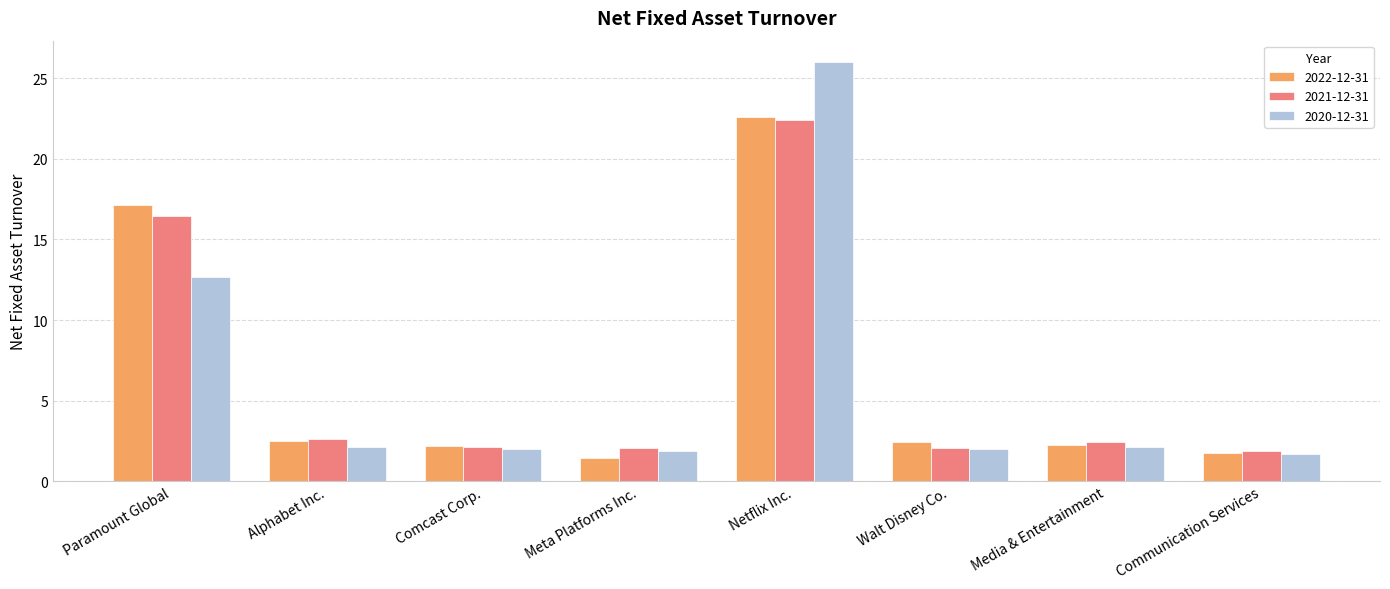

At which category is the sum across all series the highest?

Netflix Inc.